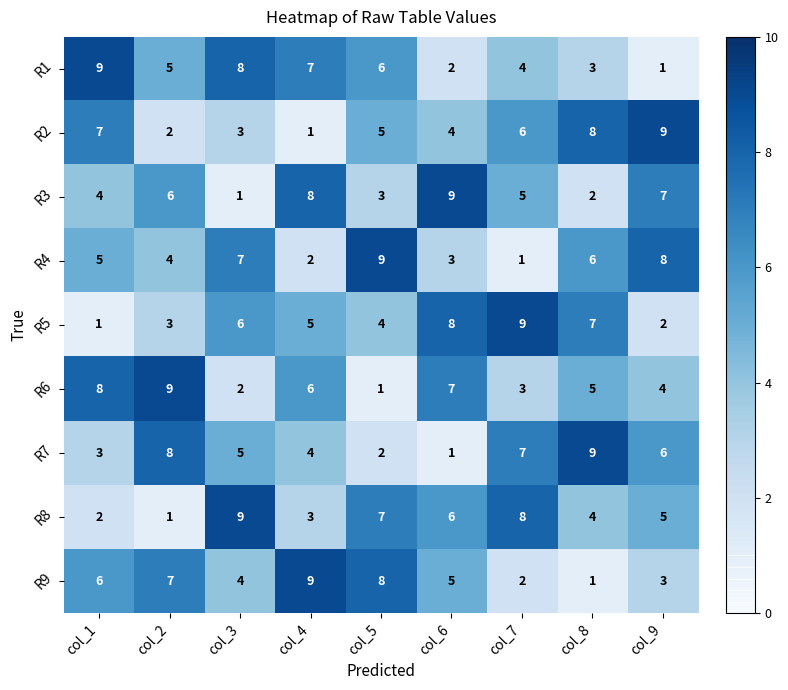

What is the sum of all R1 values?

45